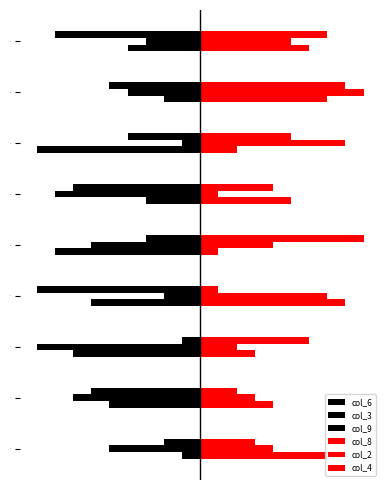

Is it true that col_3 equals -3 at 8?

False